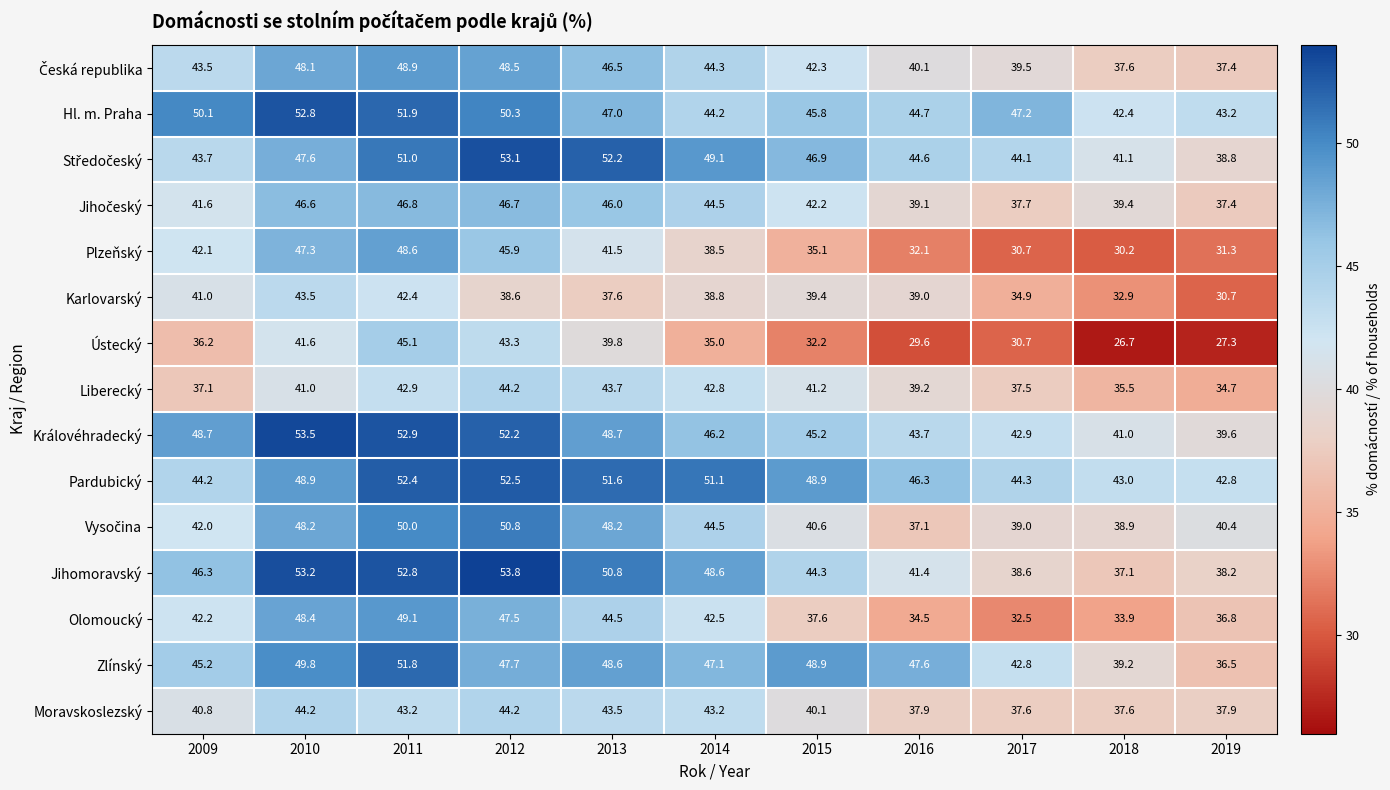

Rank the categories by Plzeňský value from highest to lowest.

2011, 2010, 2012, 2009, 2013, 2014, 2015, 2016, 2019, 2017, 2018